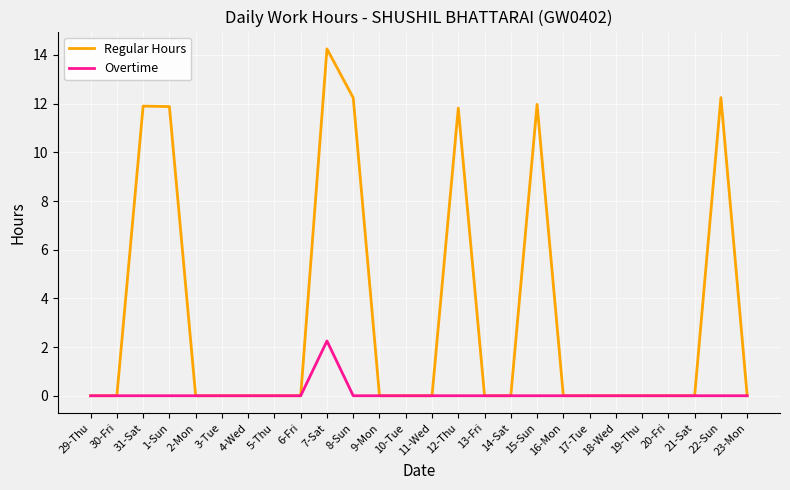

Which category has the highest value in the Overtime series?

7-Sat